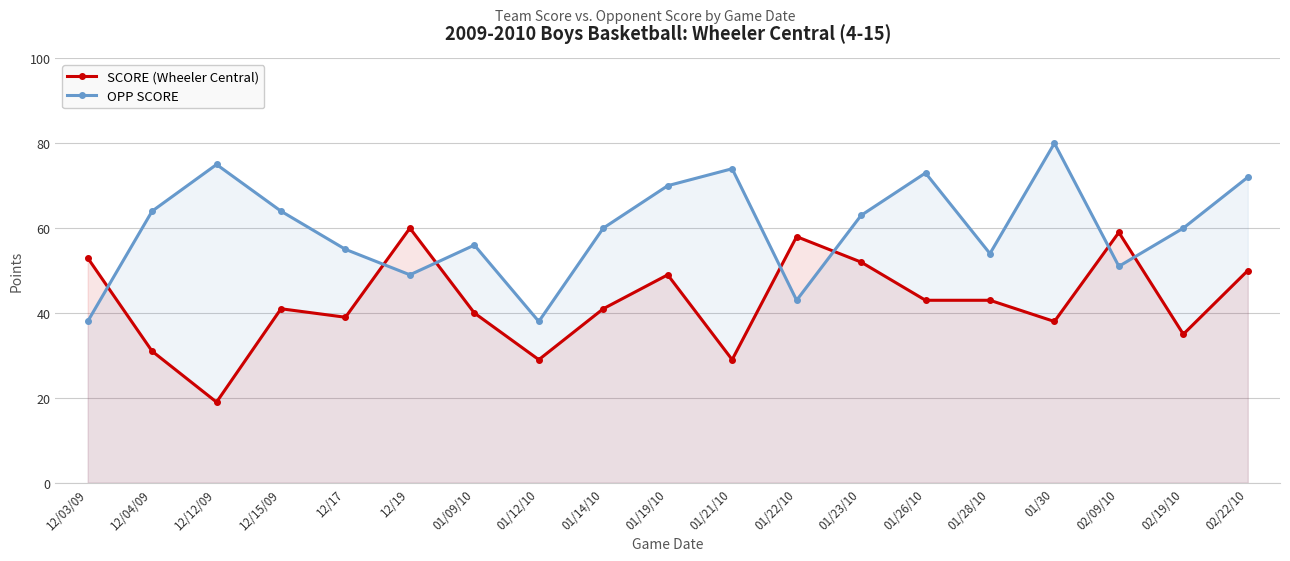

Reading right to left, transcribe all the data shown in this chart.

SCORE (Wheeler Central): 02/22/10=50	02/19/10=35	02/09/10=59	01/30=38	01/28/10=43	01/26/10=43	01/23/10=52	01/22/10=58	01/21/10=29	01/19/10=49	01/14/10=41	01/12/10=29	01/09/10=40	12/19=60	12/17=39	12/15/09=41	12/12/09=19	12/04/09=31	12/03/09=53
OPP SCORE: 02/22/10=72	02/19/10=60	02/09/10=51	01/30=80	01/28/10=54	01/26/10=73	01/23/10=63	01/22/10=43	01/21/10=74	01/19/10=70	01/14/10=60	01/12/10=38	01/09/10=56	12/19=49	12/17=55	12/15/09=64	12/12/09=75	12/04/09=64	12/03/09=38